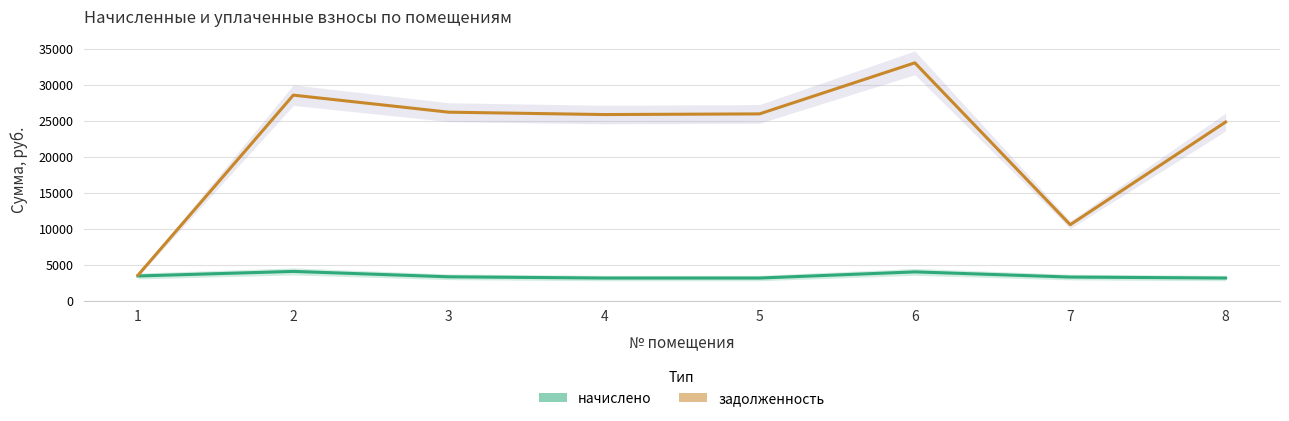

What value does the задолженность series have at 2?

28573.6